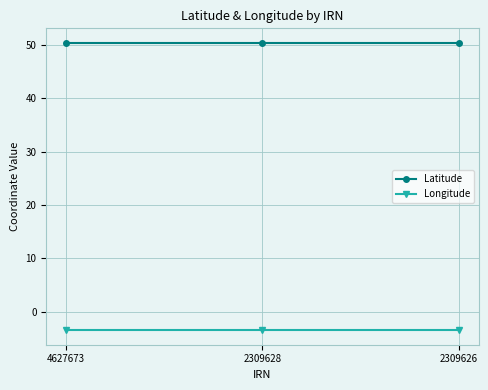

What are all the series names shown in the legend?

Latitude, Longitude